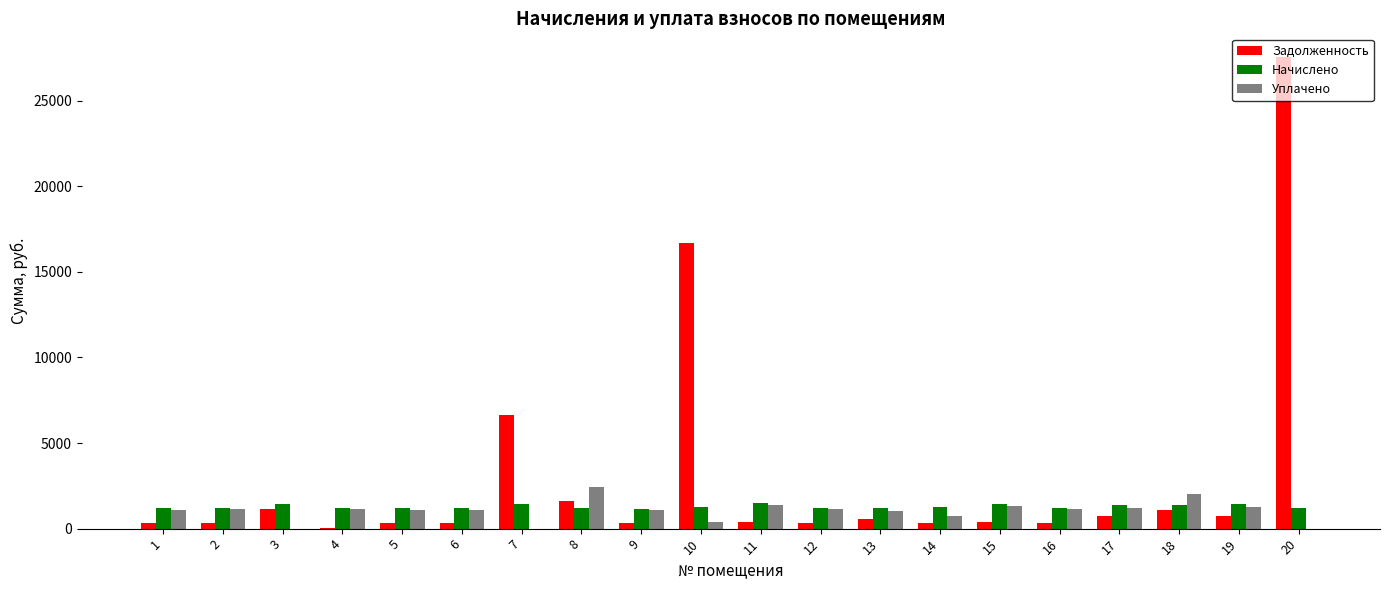

What is the highest value of the Задолженность series?

27553.7